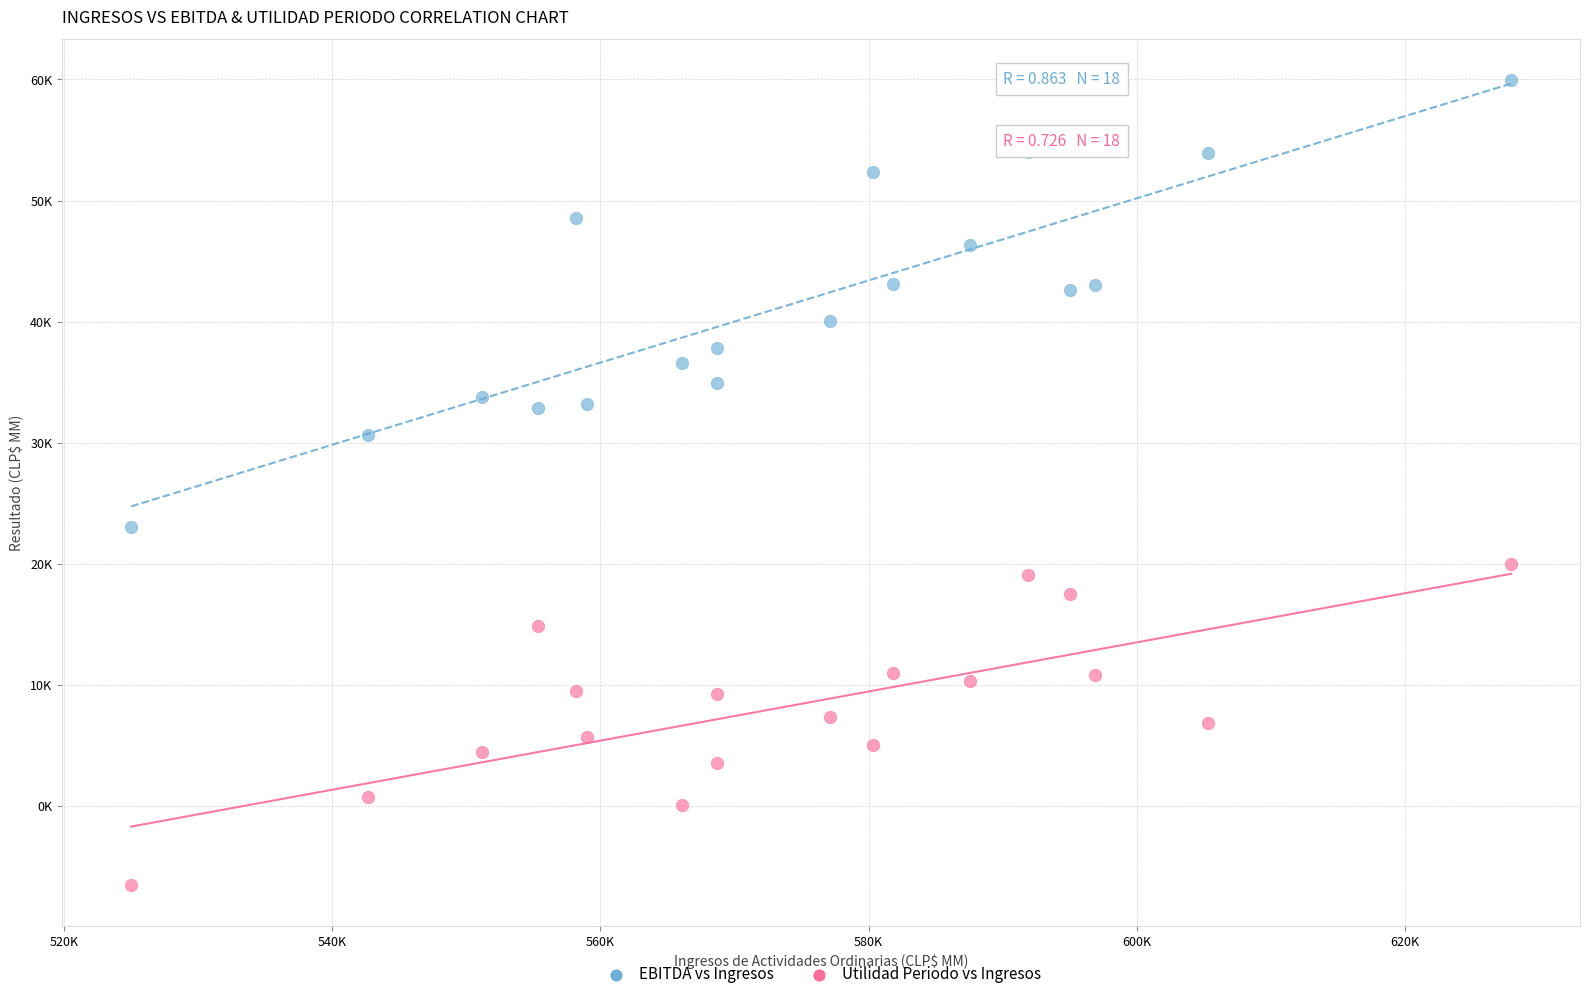

What are all the series names shown in the legend?

EBITDA vs Ingresos, Utilidad Periodo vs Ingresos